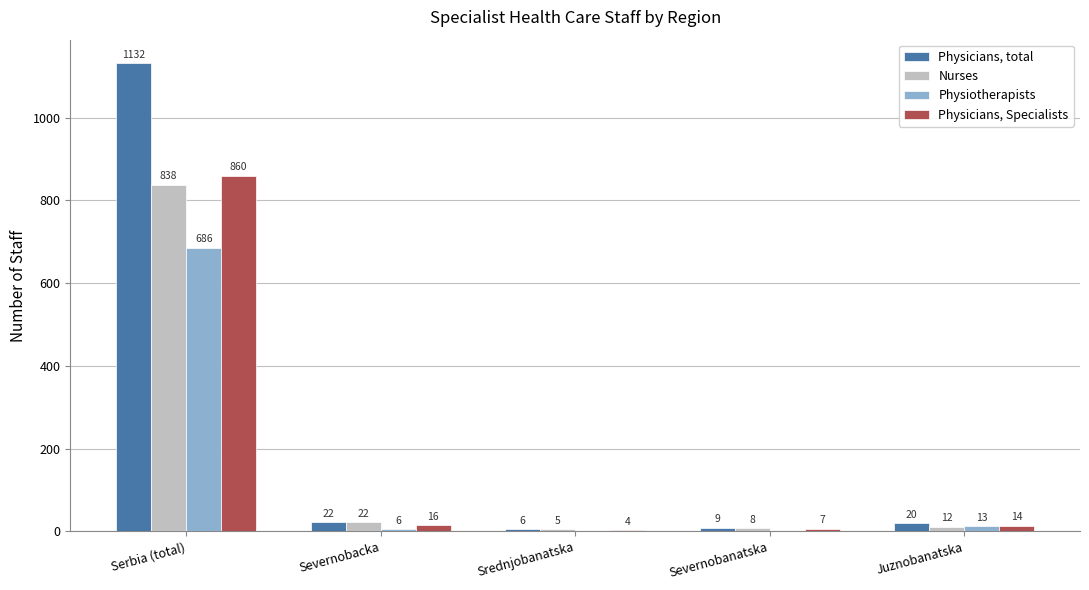

Is the value of Physiotherapists at Severnobacka greater than the value of Physicians, total at Serbia (total)?

No